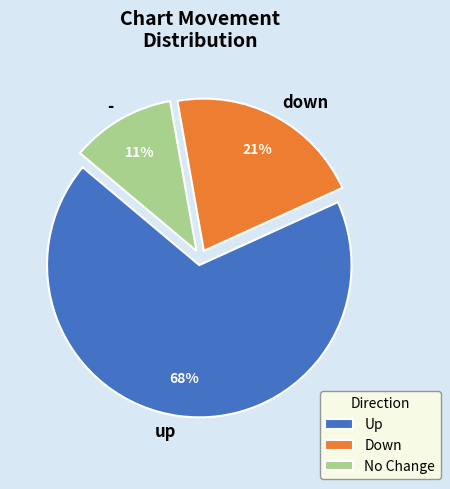

Approximately how many times larger is the value at up compared to down?

3.2